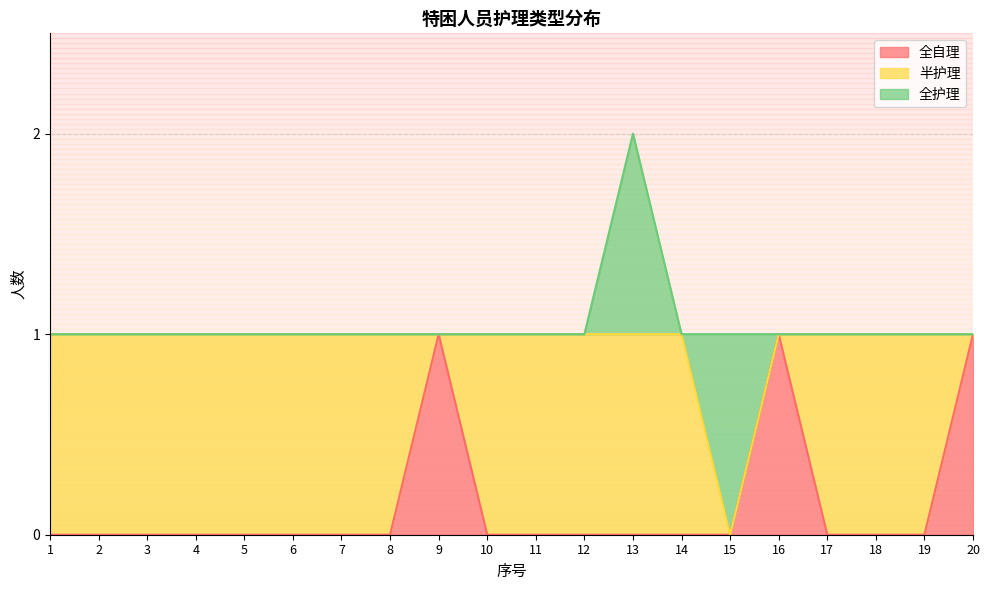

Count the 半护理 values in the range 1 to 2.

16